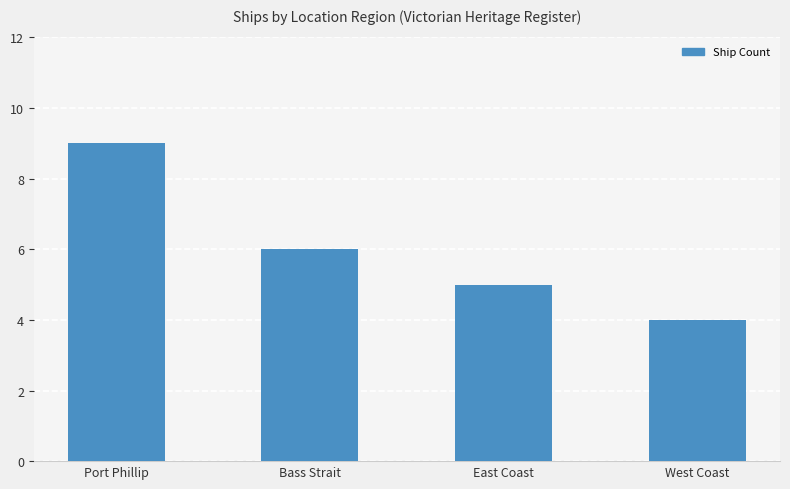

What is the label of the 4th bar from the right?

Port Phillip